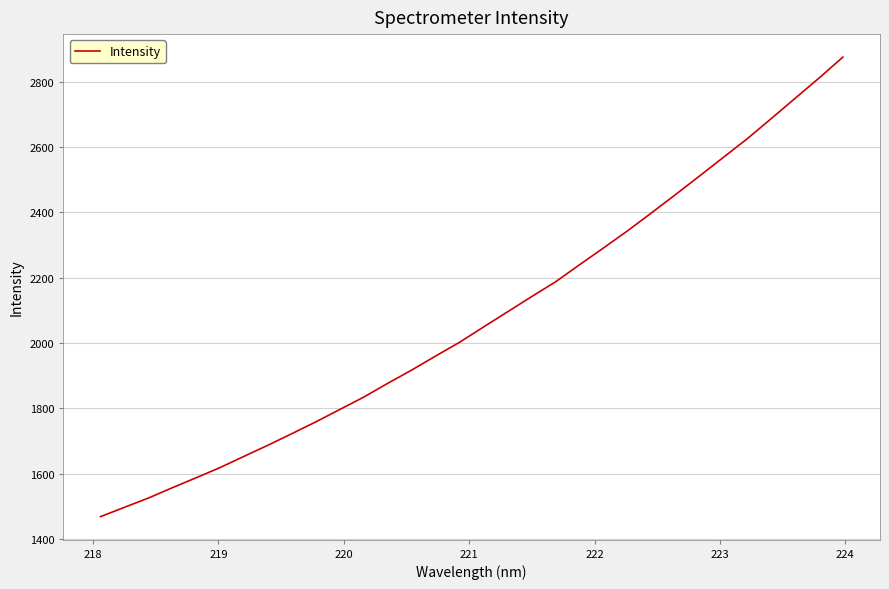

What is the difference between the maximum and minimum values?

1407.6